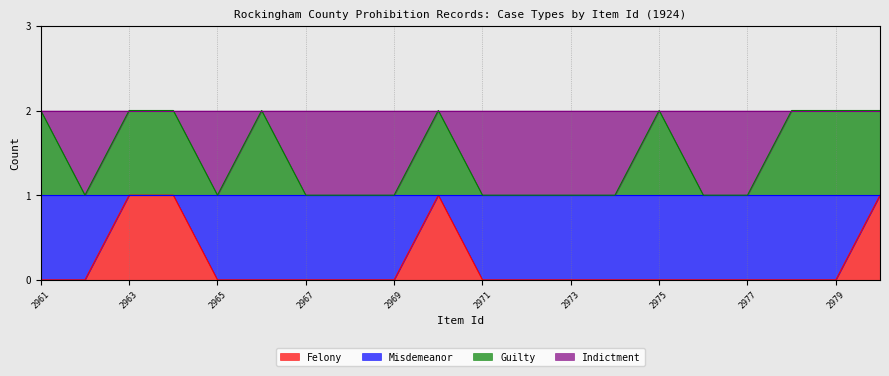

True or false: Guilty and Felony intersect in this chart.

False